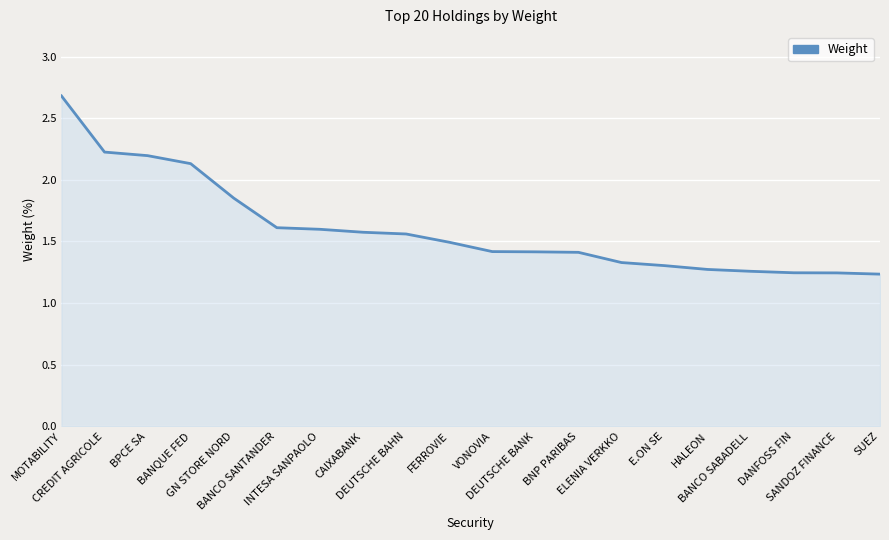

What is the greatest value displayed?

2.7